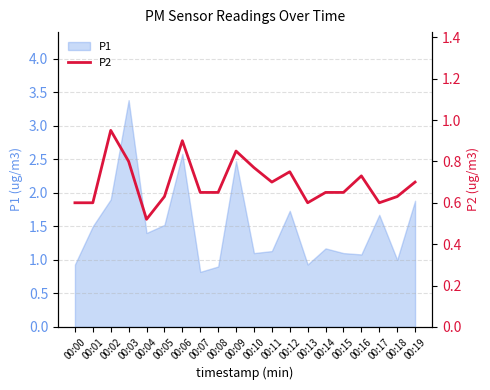

The value of P1 at 00:01 is 0.9. True or false?

False